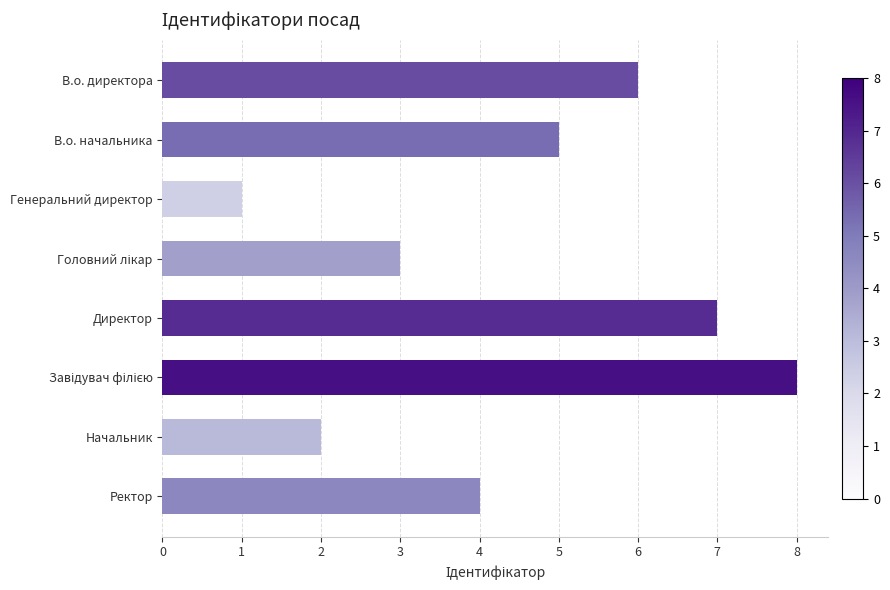

What is the sum of all values?

36